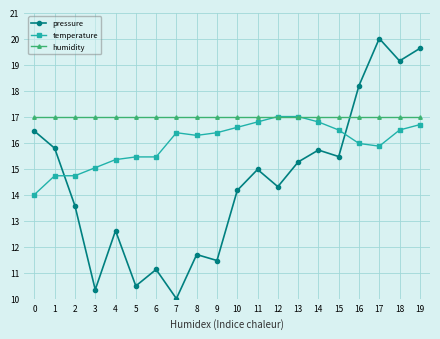

Which series has the largest total across all categories?

humidity